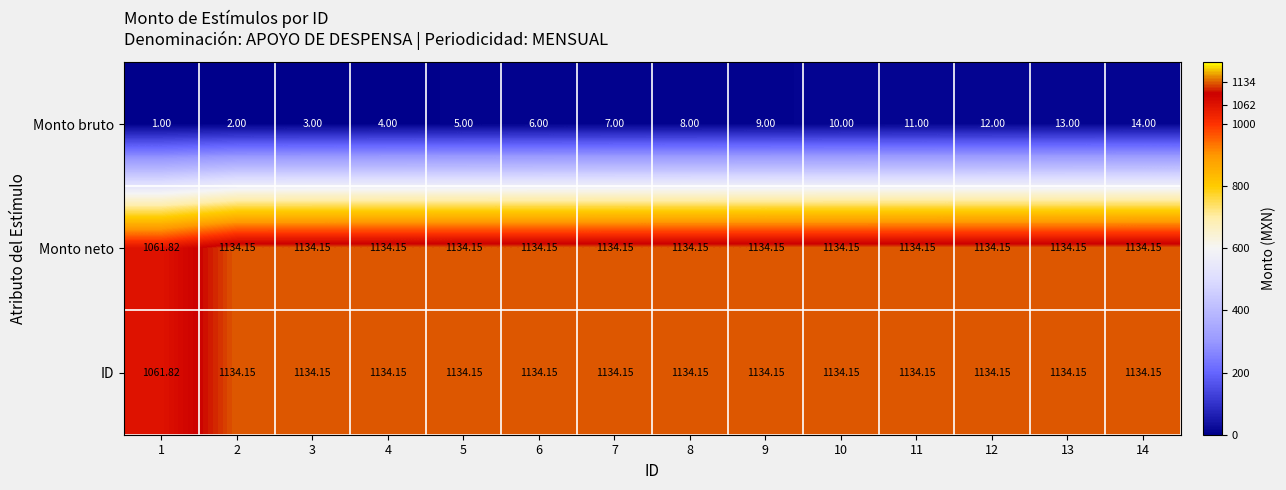

Between 3 and 13, which series saw the biggest shift?

Monto bruto